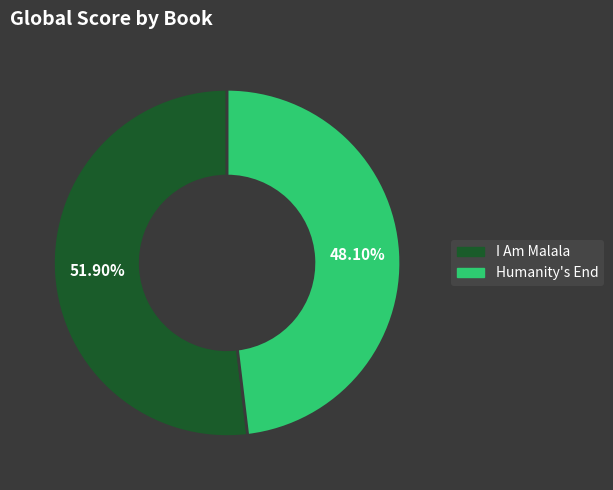

The I Am Malala slice represents 61% of the pie. True or false?

False